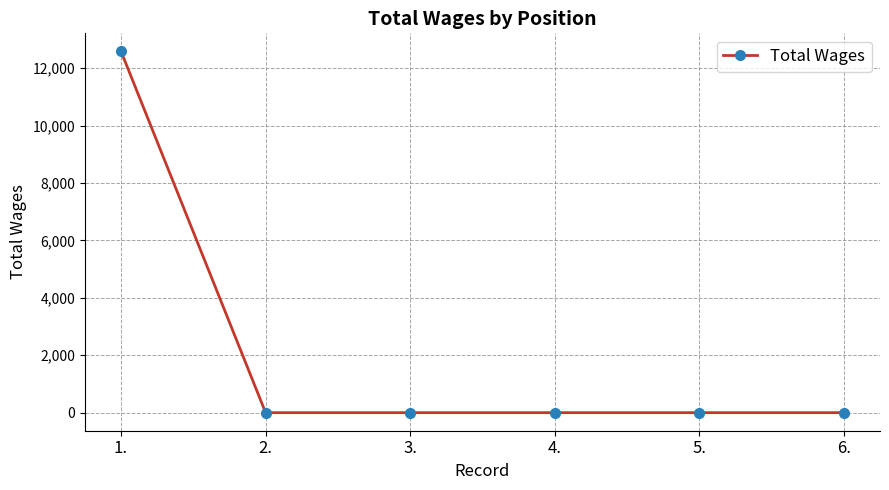

The chart shows a value of 7953 at 5.. True or false?

False